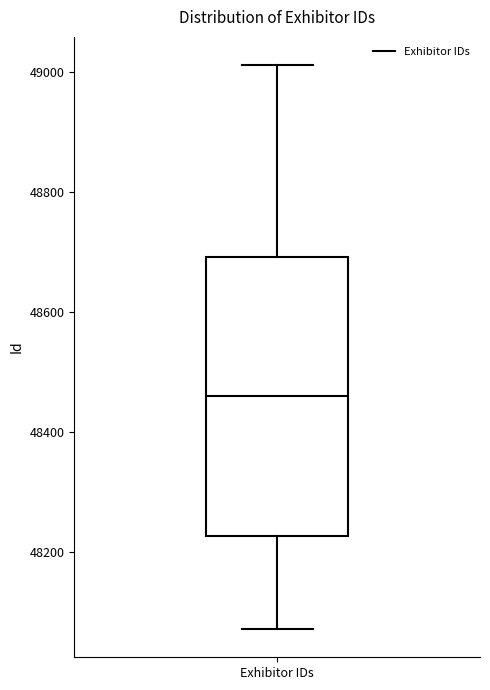

Where is the lower edge of the box for Exhibitor IDs on the y-axis? The values are not printed on the chart, so give them approximately, as read against the axis.

48220